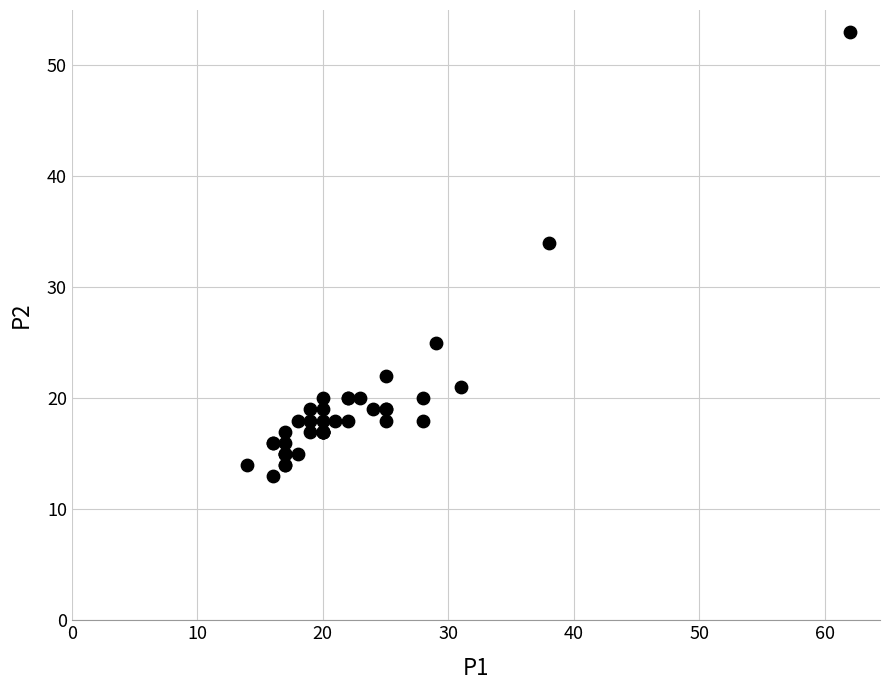

What Y value in the scatter plot is closest to 33?

34